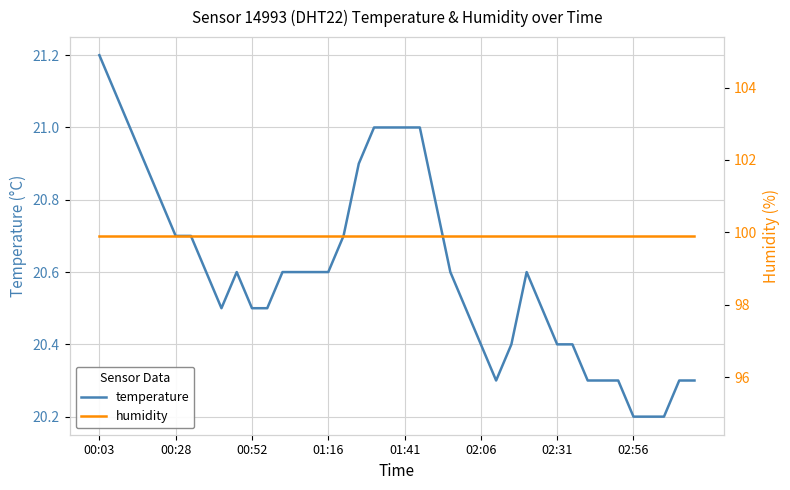

List the series in order of their peak value, highest first.

humidity, temperature